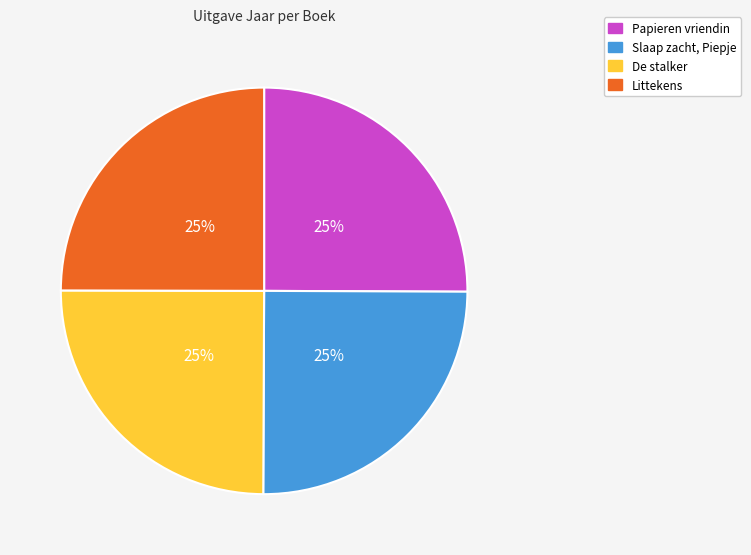

Is there any slice that represents more than half of the pie?

No